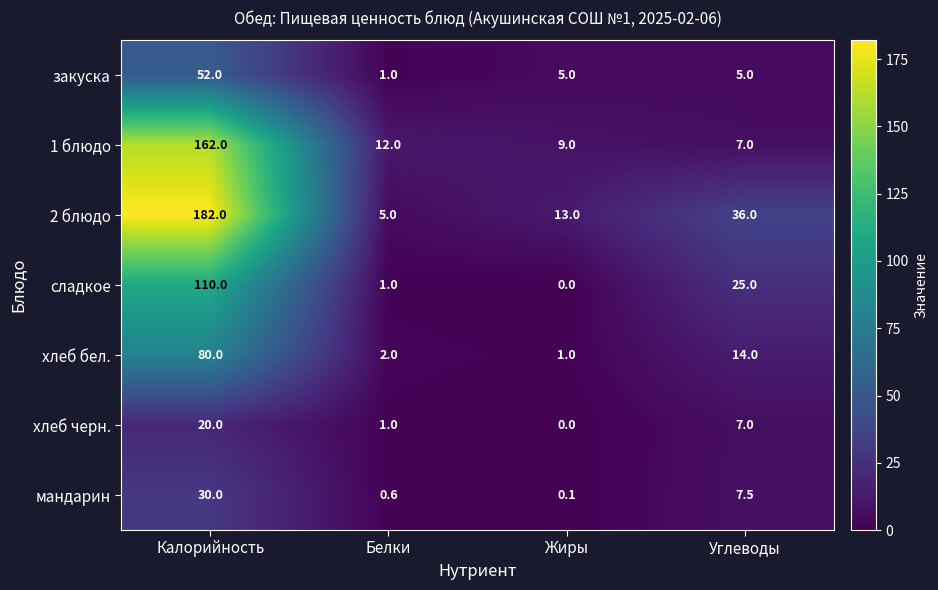

Which series has the widest spread of values?

2 блюдо